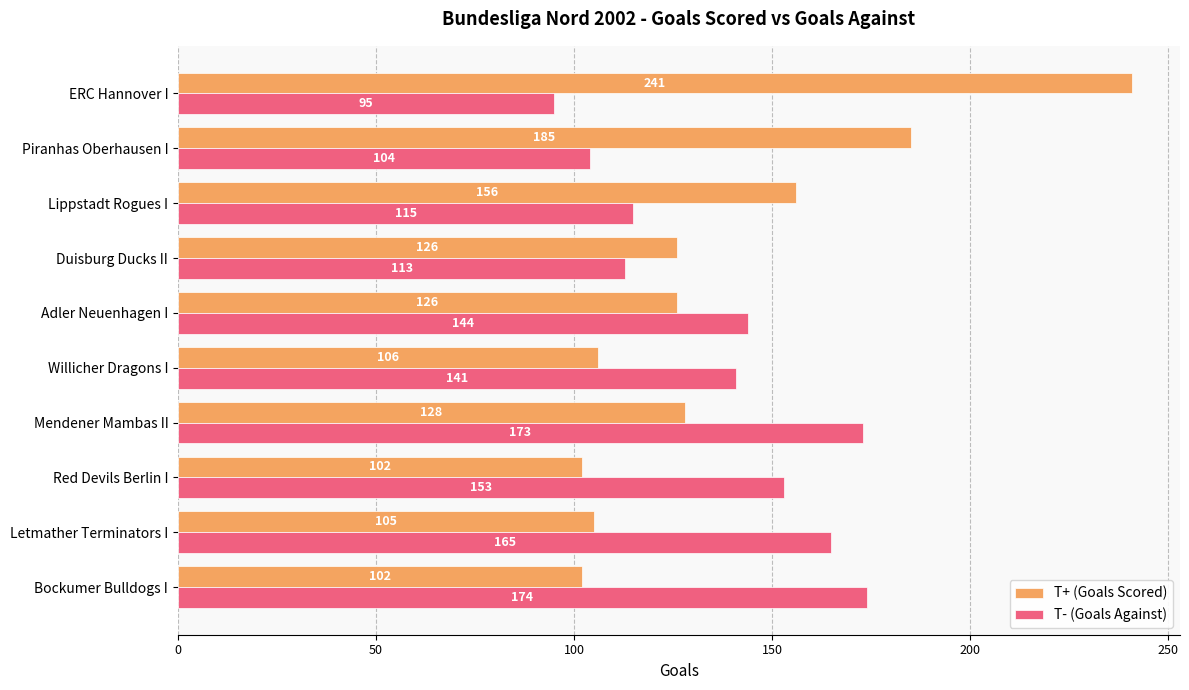

Where is T+ (Goals Scored) nearest to the value 171?

Piranhas Oberhausen I